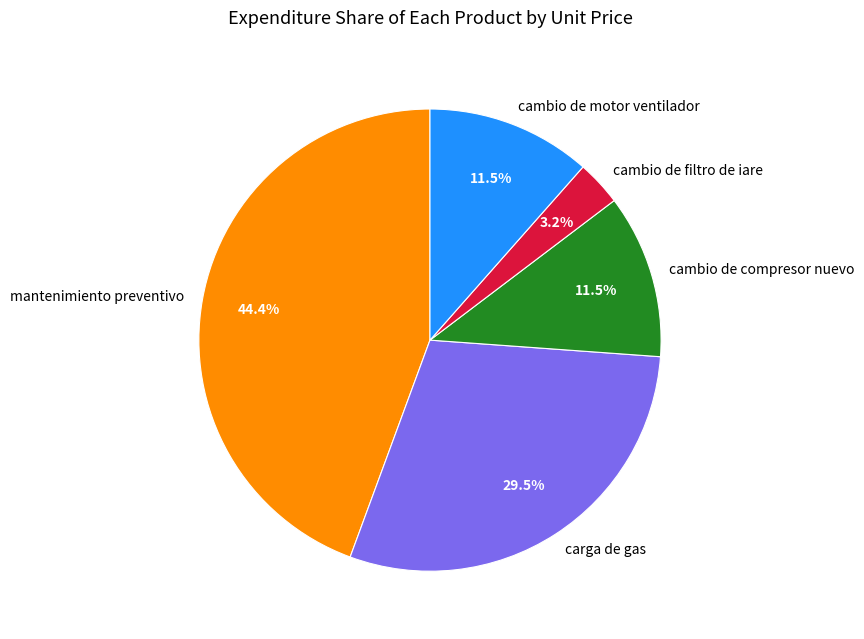

To the nearest percent, what is the difference between the largest and smallest slice percentages?

41%